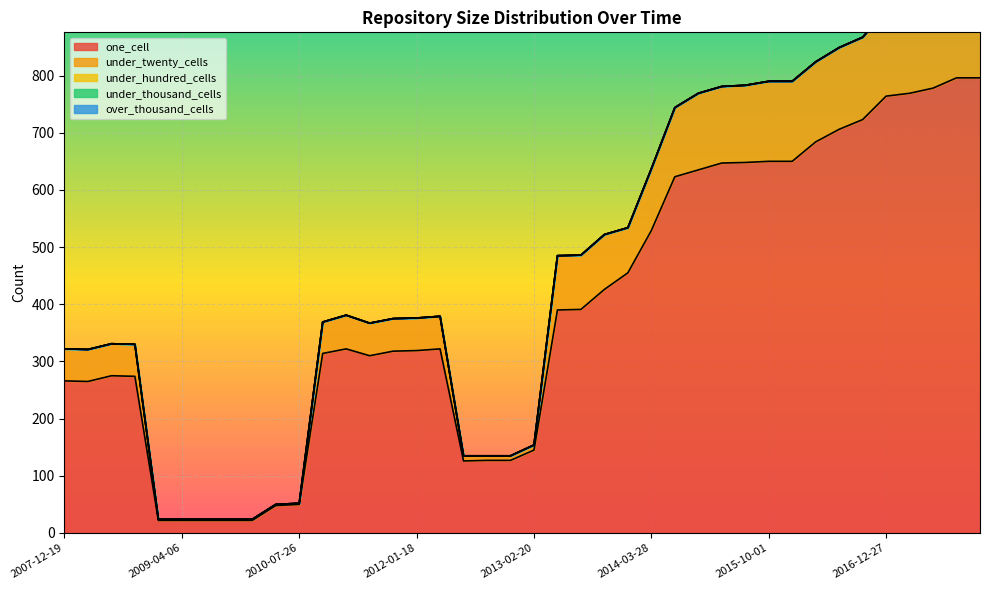

True or false: under_thousand_cells has more than 1 interior local peaks.

False